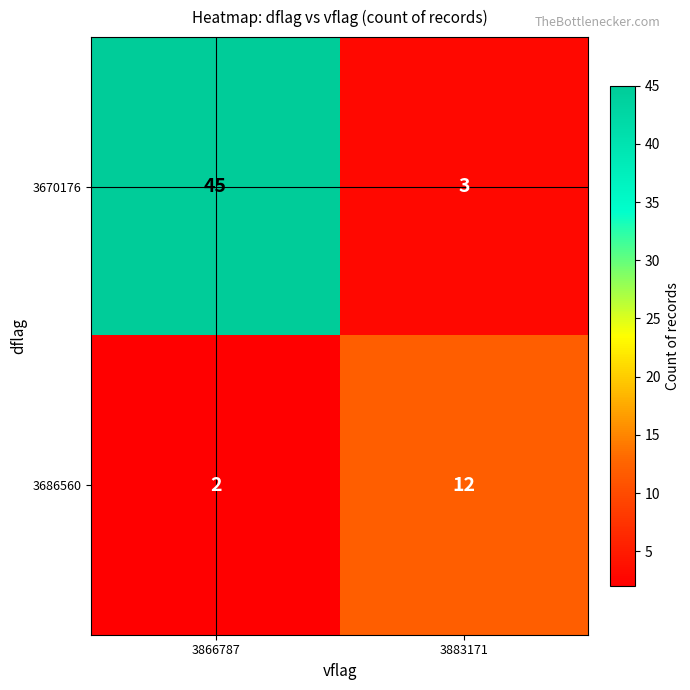

Is it true that 3670176 equals 45 at 3866787?

True